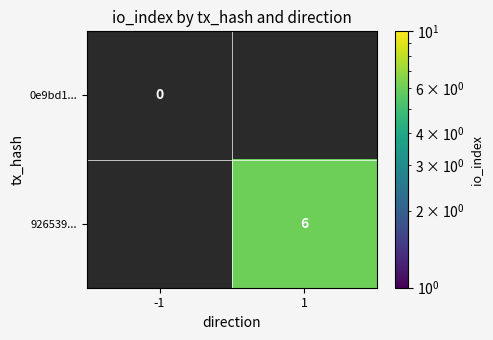

How many distinct data groups are displayed?

2